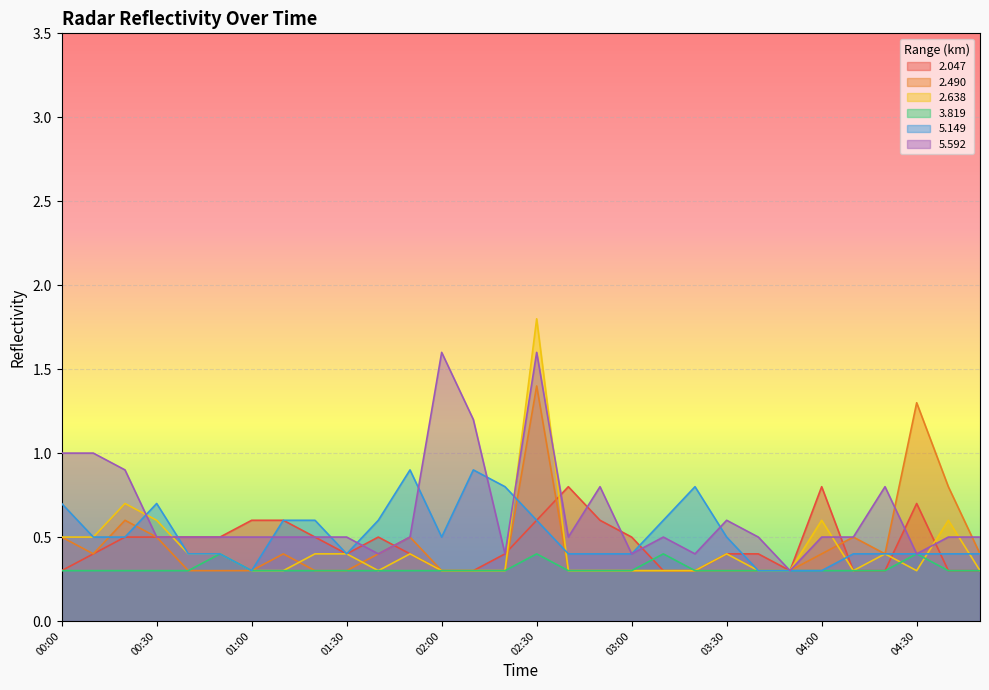

What value does the 2.490 series have at 02:00?

0.3